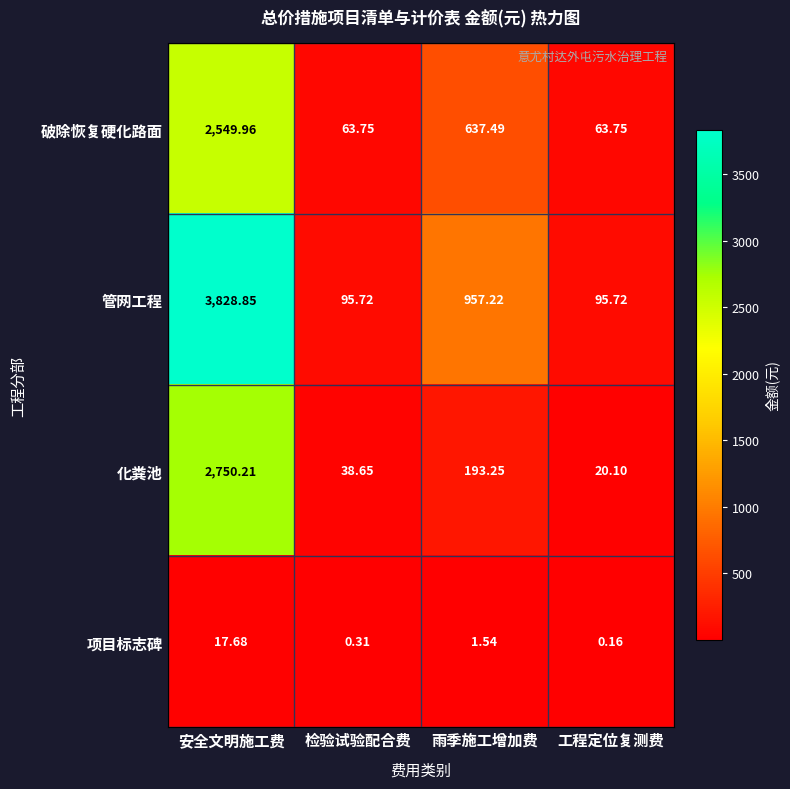

Is the value of 化粪池 at 检验试验配合费 greater than the value of 项目标志碑 at 安全文明施工费?

Yes